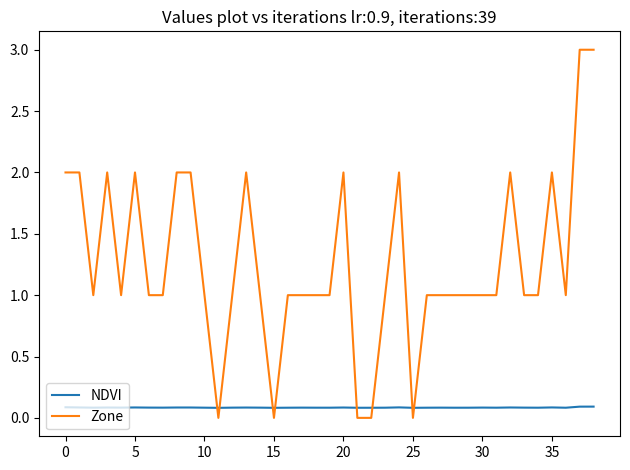

What are all the series names shown in the legend?

NDVI, Zone